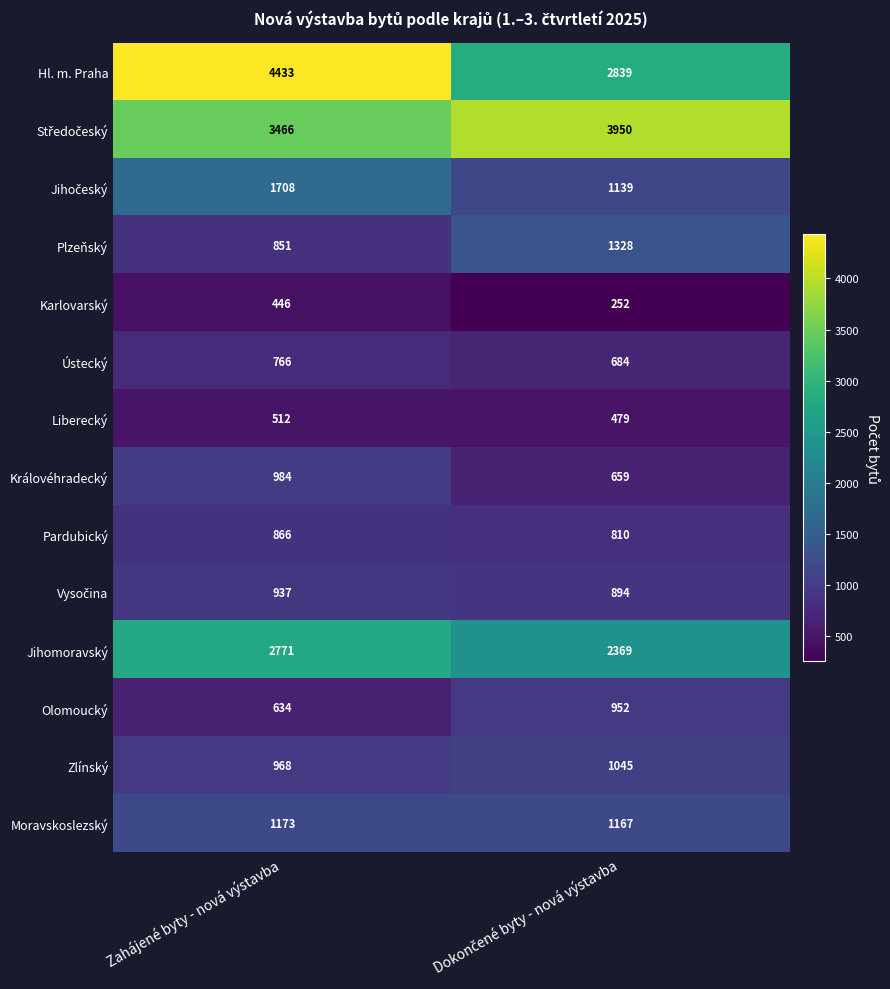

At which category is the sum across all series the highest?

Zahájené byty - nová výstavba